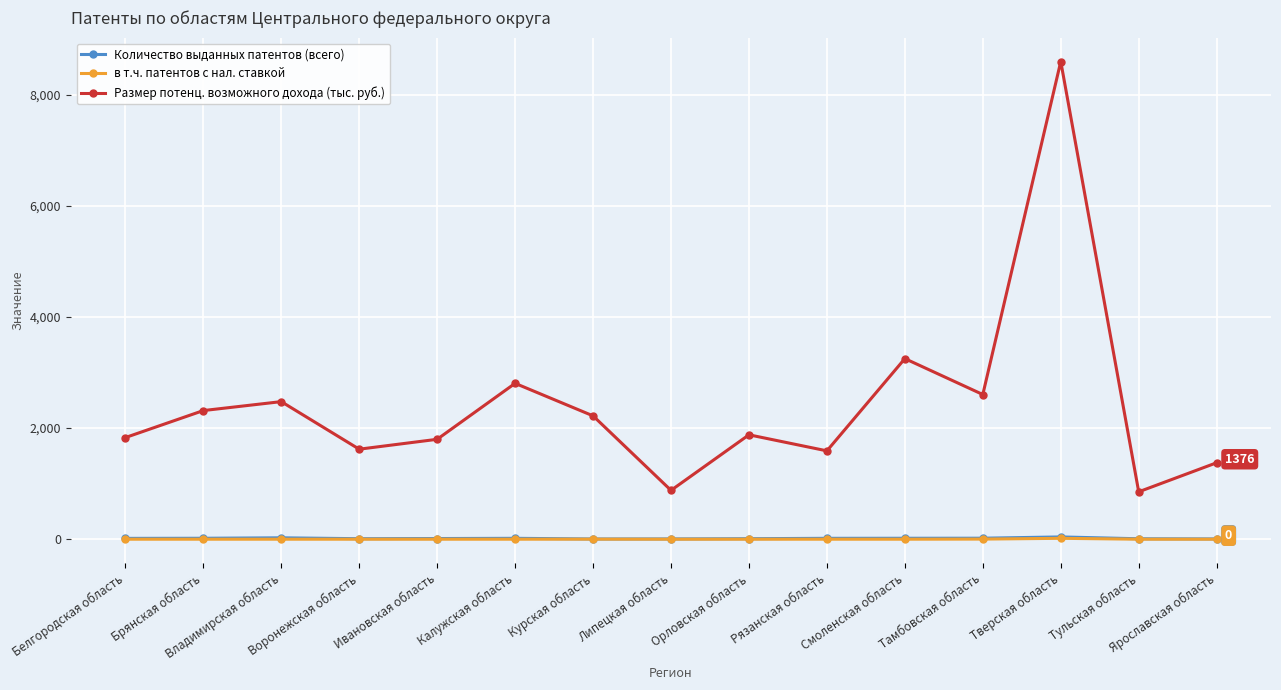

What position from the left is Калужская область?

6